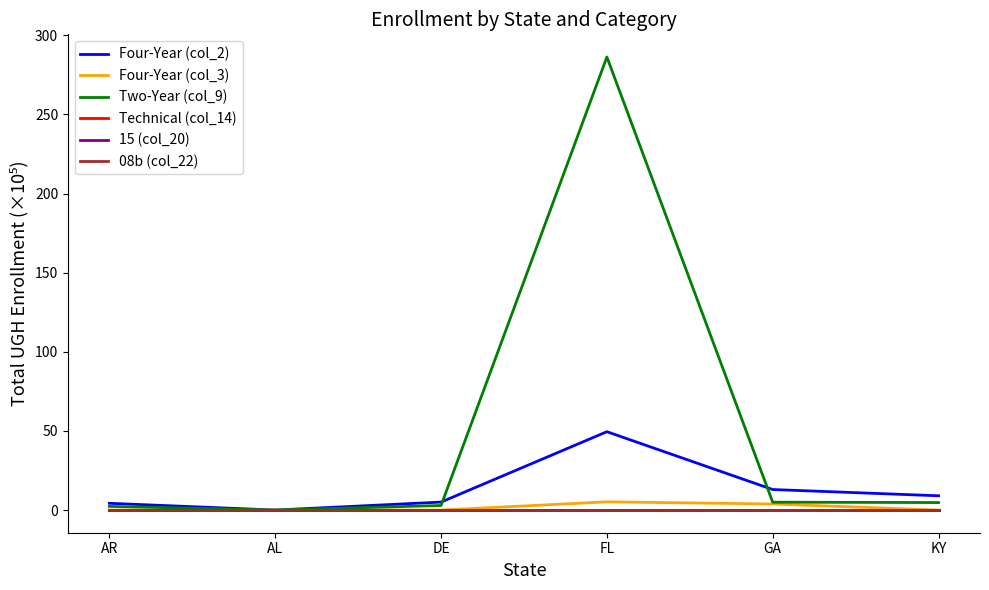

What is the difference between the Four-Year (col_2) values at FL and AL?

49.5